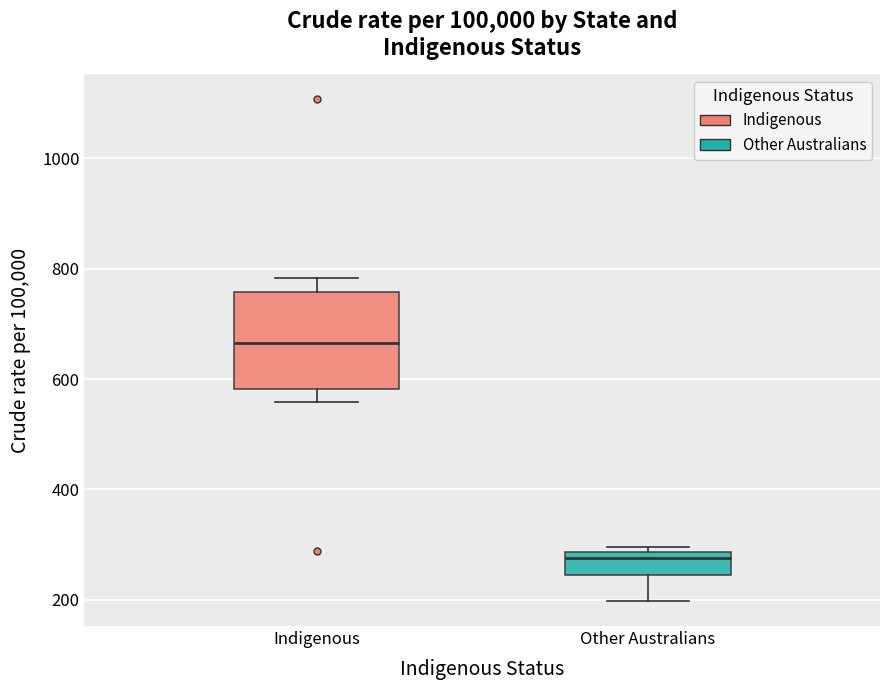

Where does the lower whisker of the box for Indigenous end on the y-axis? The values are not printed on the chart, so give them approximately, as read against the axis.

560